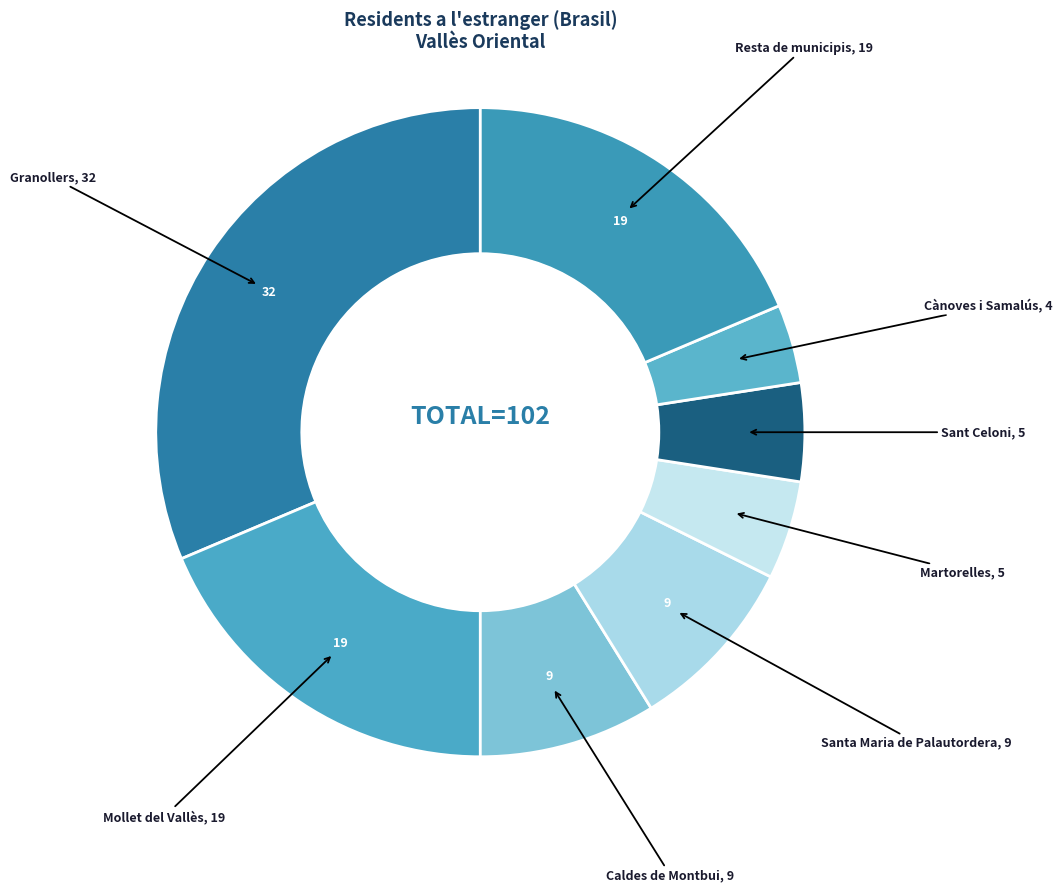

Count the number of slices in the pie.

8